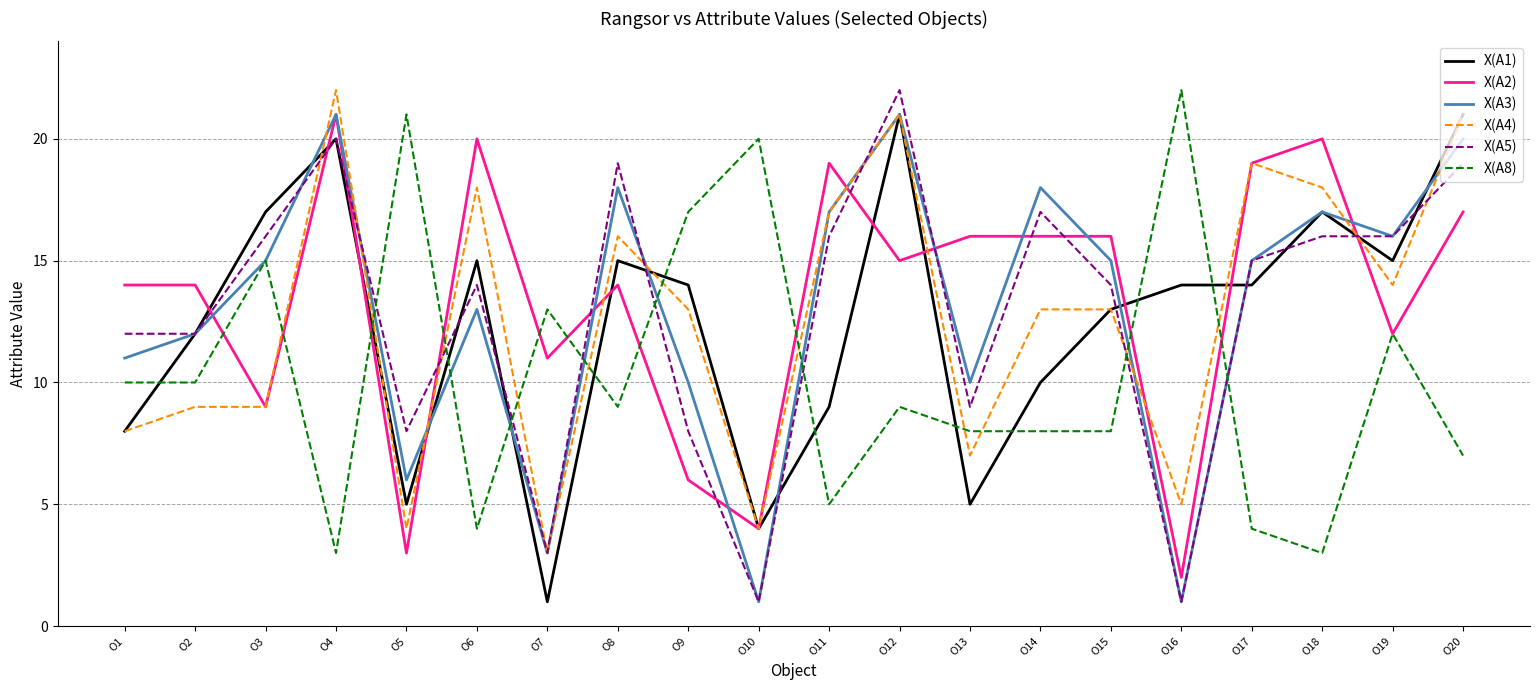

Between O10 and O12, which series saw the biggest shift?

X(A5)